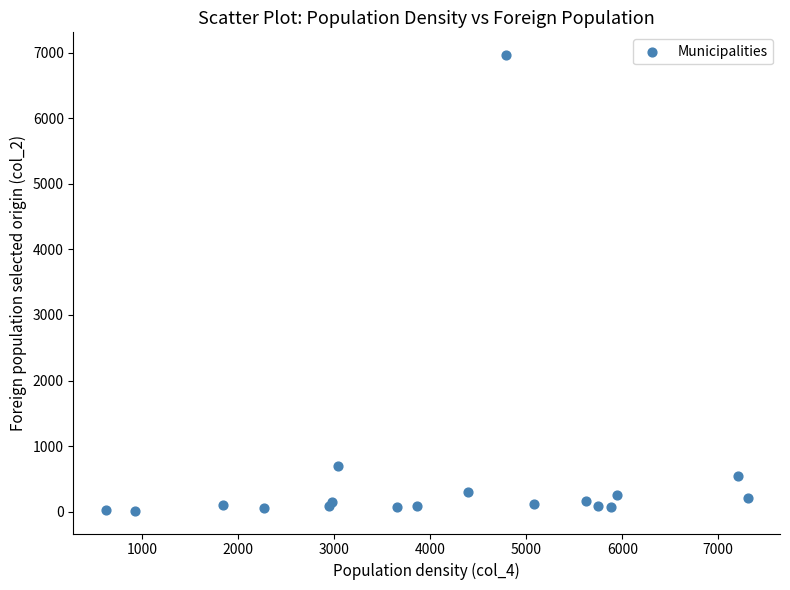

What Y value in the scatter plot is closest to 3488?

702